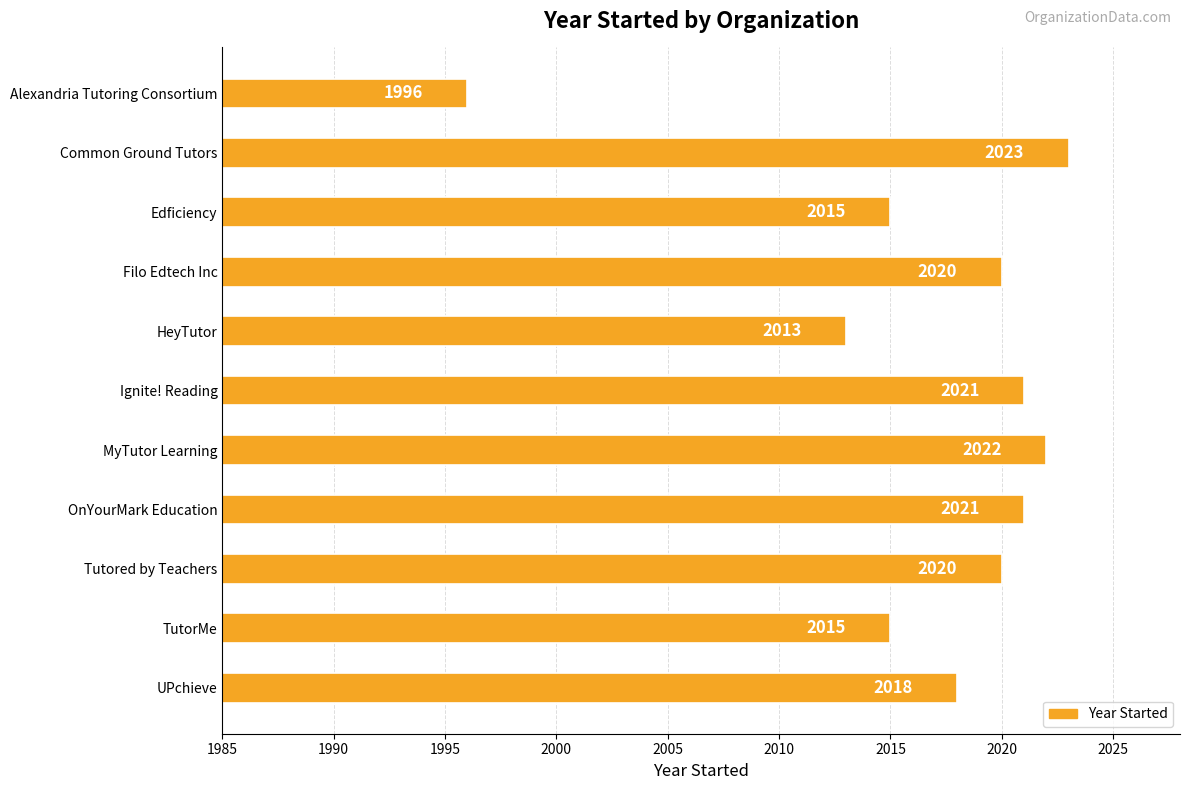

What is the difference between the maximum and minimum values?

27